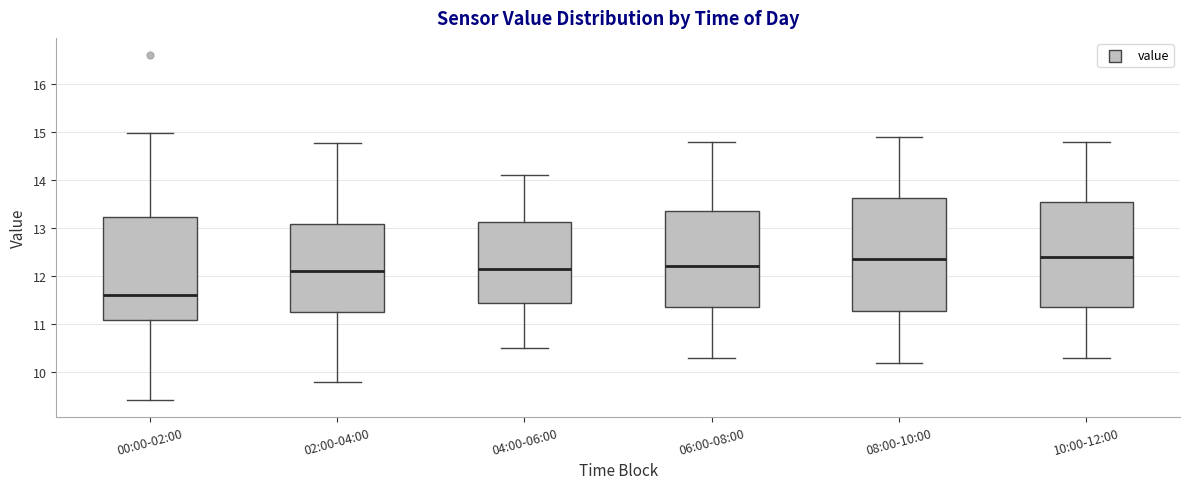

Where is the upper edge of the box for 04:00-06:00 on the y-axis? The values are not printed on the chart, so give them approximately, as read against the axis.

13.1